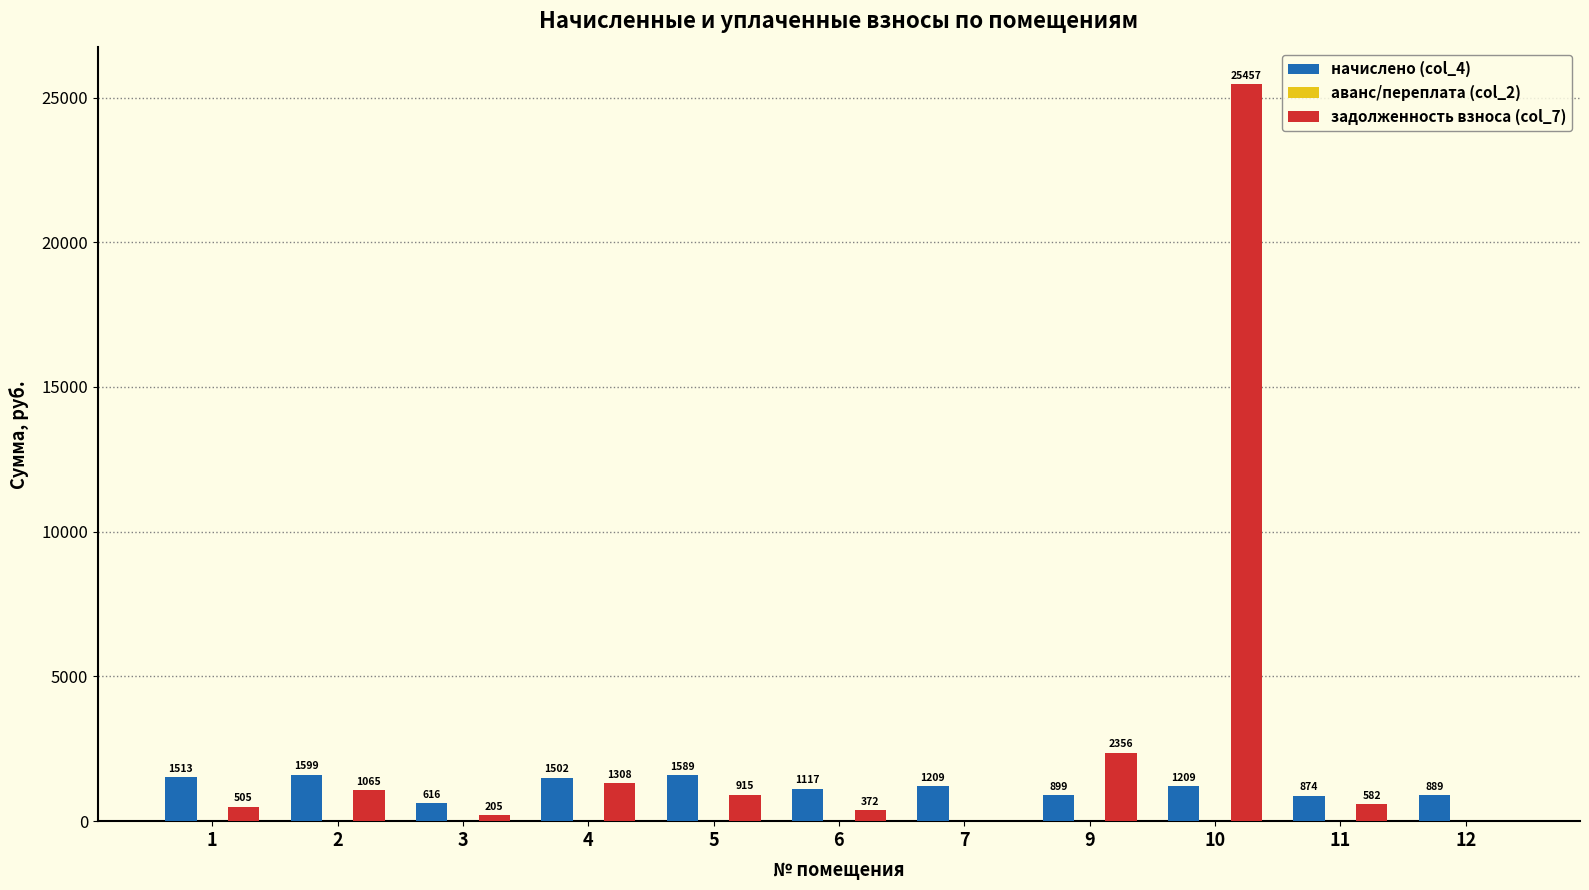

What is the highest value of the задолженность взноса (col_7) series?

25456.6